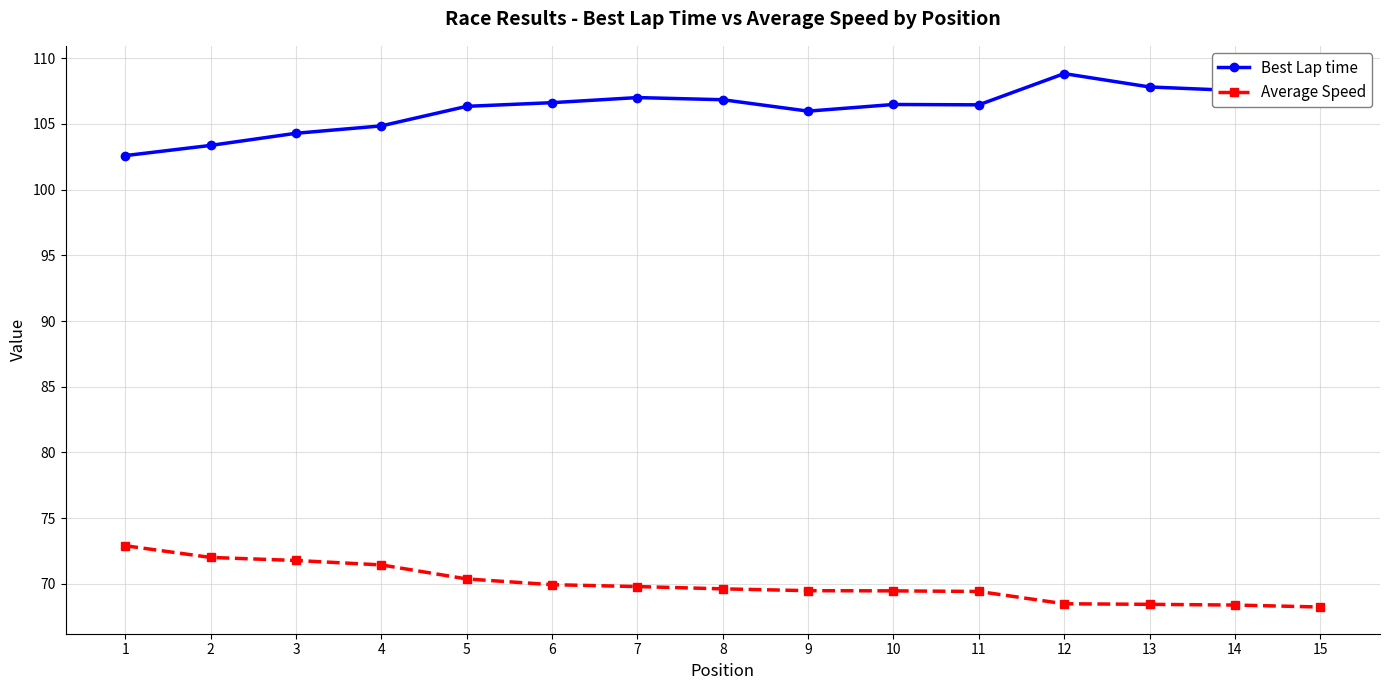

Which label corresponds to the largest value in the chart?

15